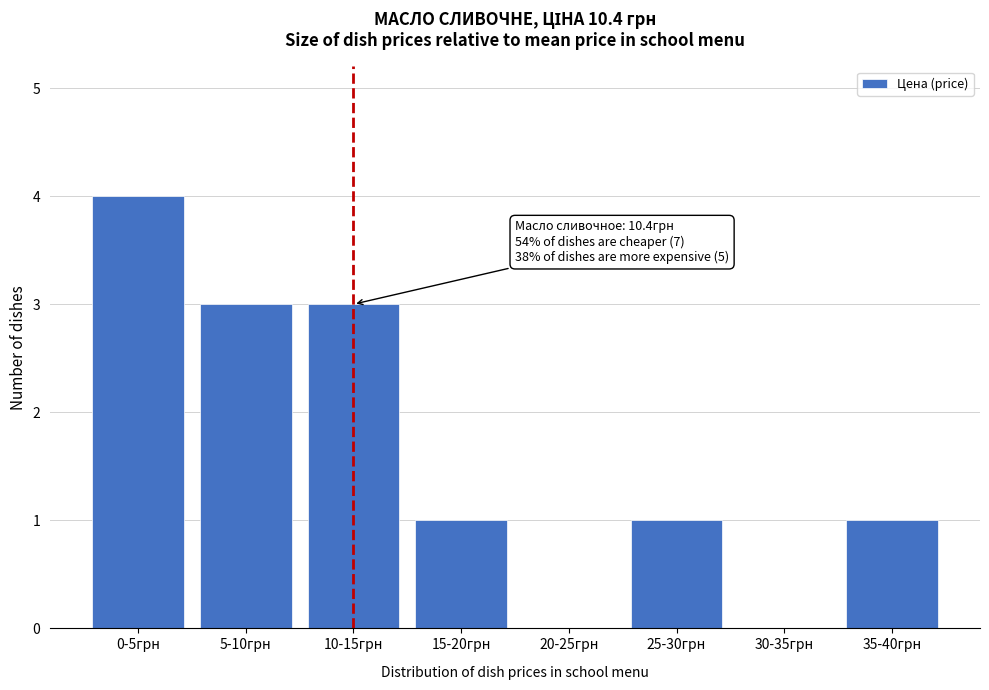

Reading right to left, transcribe all the data shown in this chart.

35-40грн=1	30-35грн=0	25-30грн=1	20-25грн=0	15-20грн=1	10-15грн=3	5-10грн=3	0-5грн=4